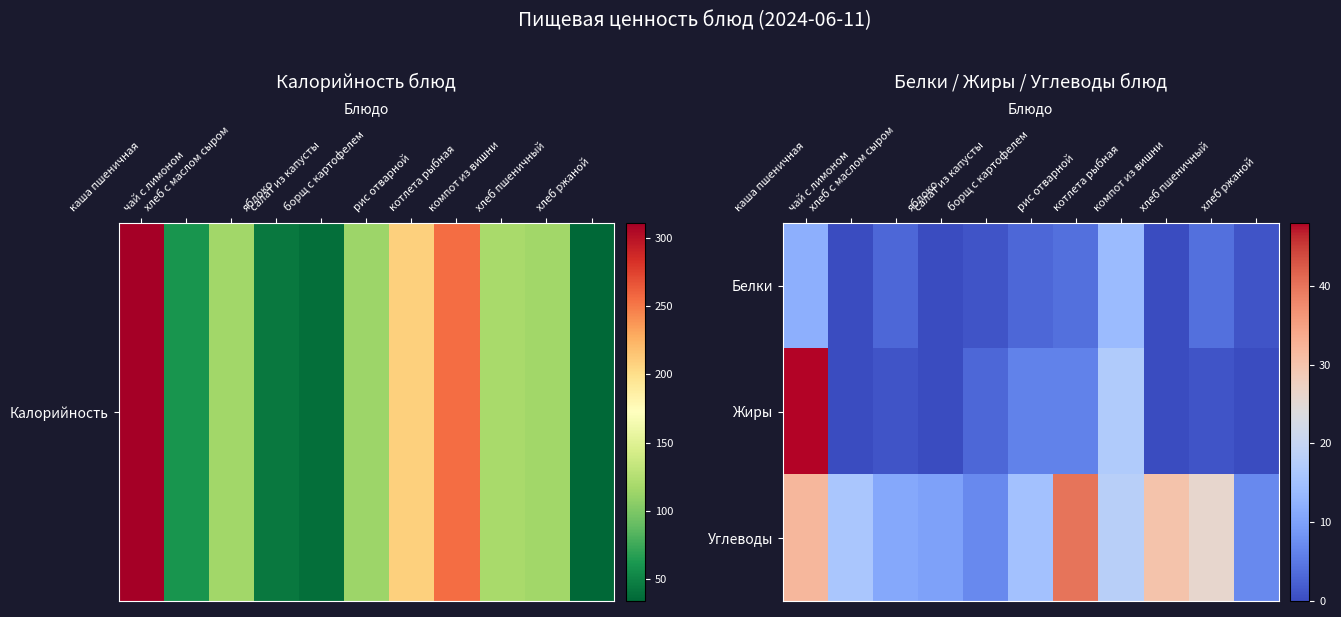

Rank the series at рис отварной from lowest to highest value.

Белки, Жиры, Углеводы